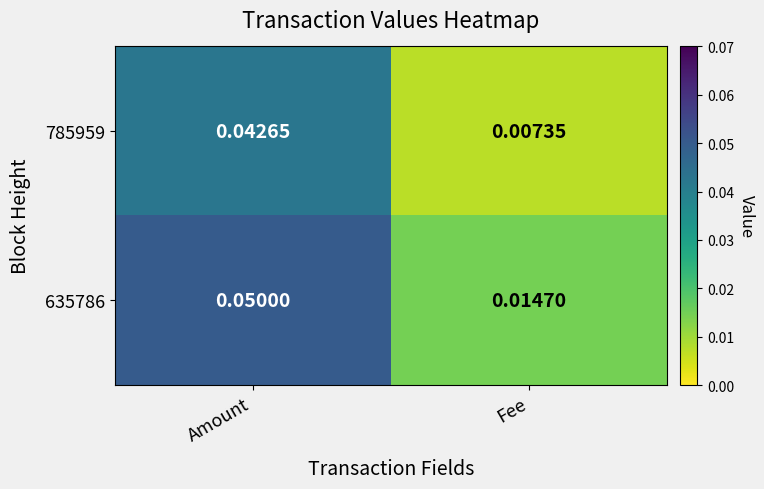

Is the value of 635786 at Fee greater than the value of 785959 at Fee?

Yes